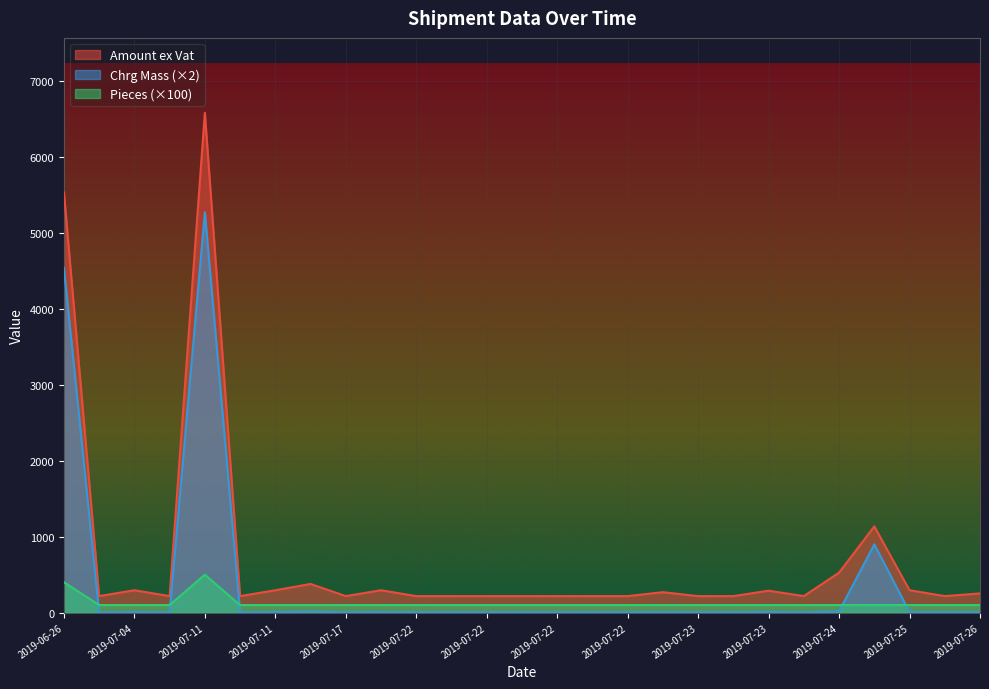

Where is Amount ex Vat nearest to the value 3399?

2019-06-26